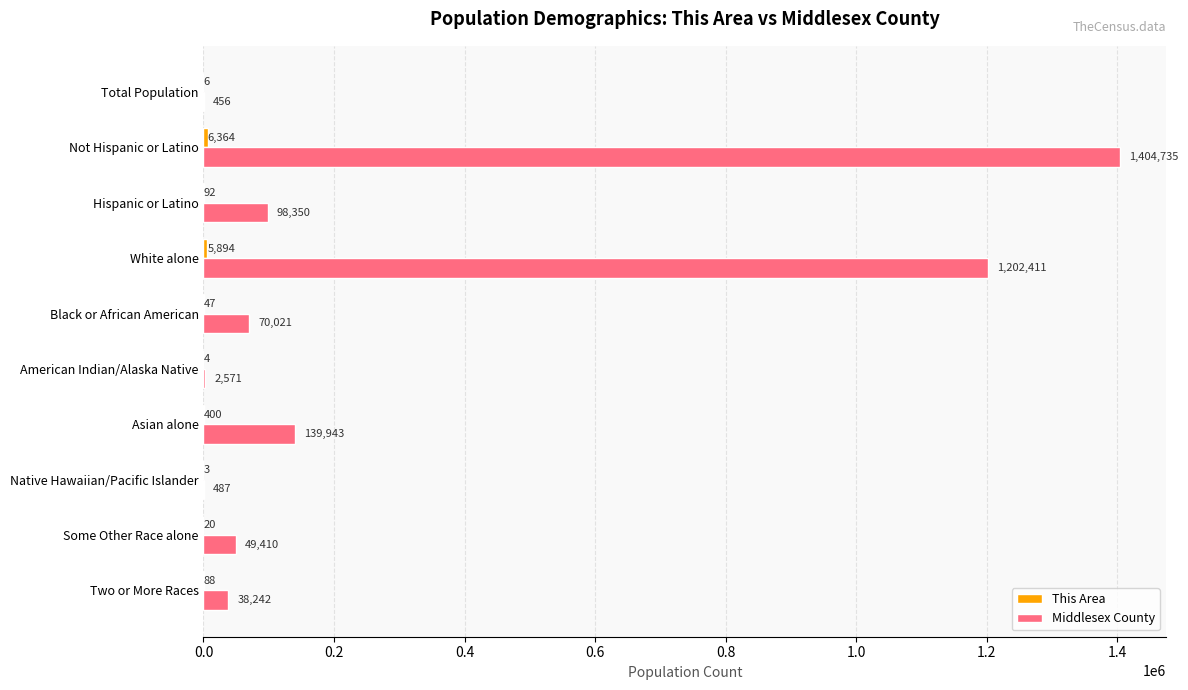

Which series has the largest total across all categories?

Middlesex County